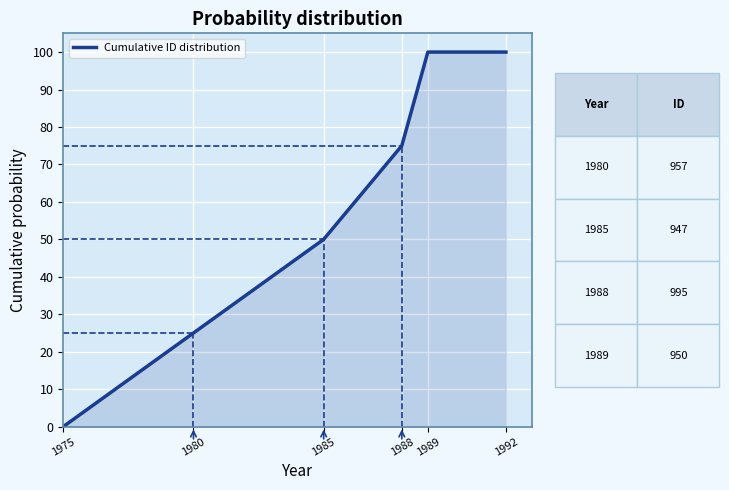

Is it true that the value at 1980 is 44?

False